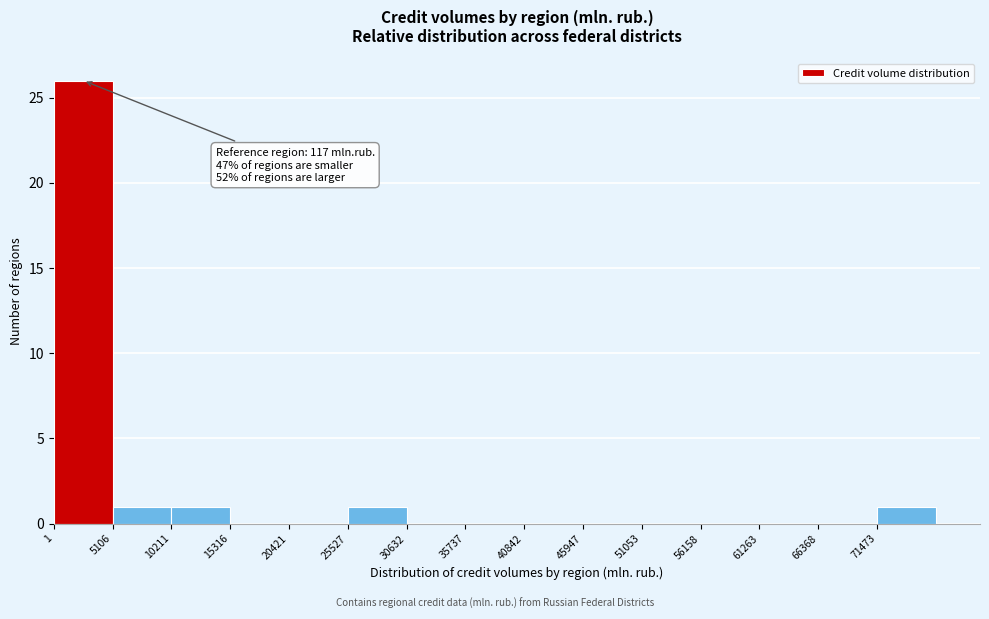

Over which range of the x-axis is the bar tallest?

0 to 5000